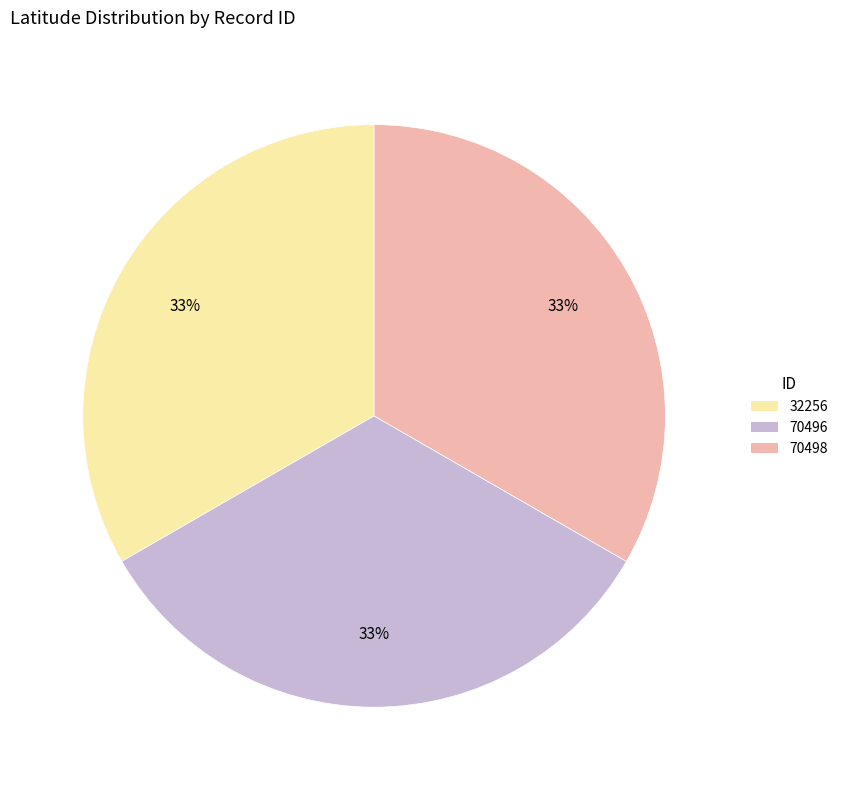

What percentage is the 70496 slice, to the nearest percent?

33%